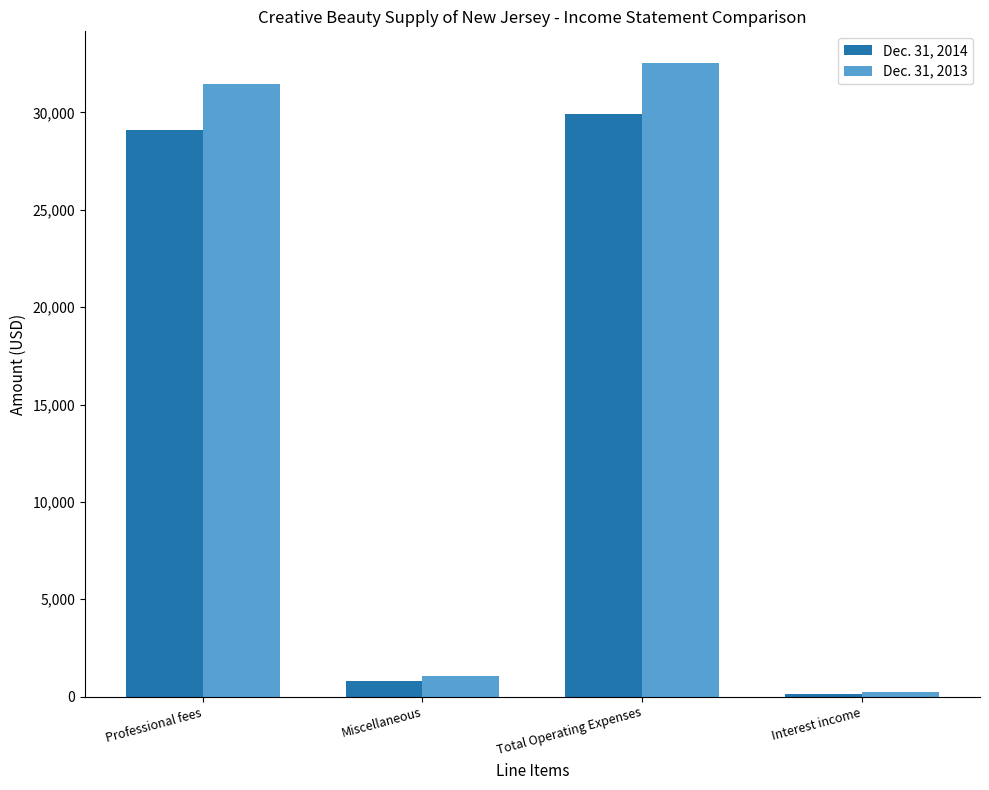

True or false: Dec. 31, 2014 has a value of 49584 at Total Operating Expenses.

False